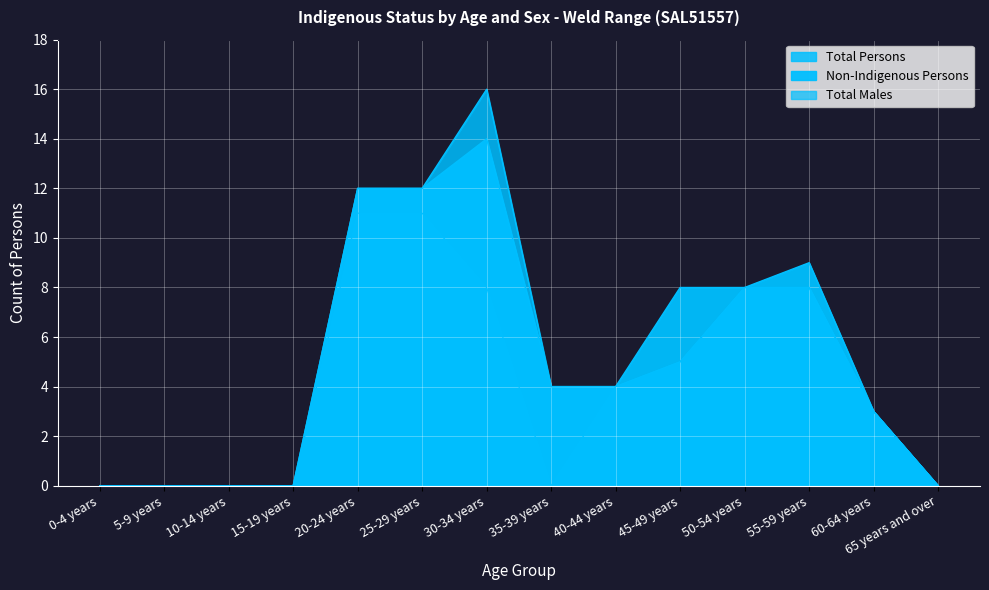

What is the label of the 5th point from the left?

20-24 years